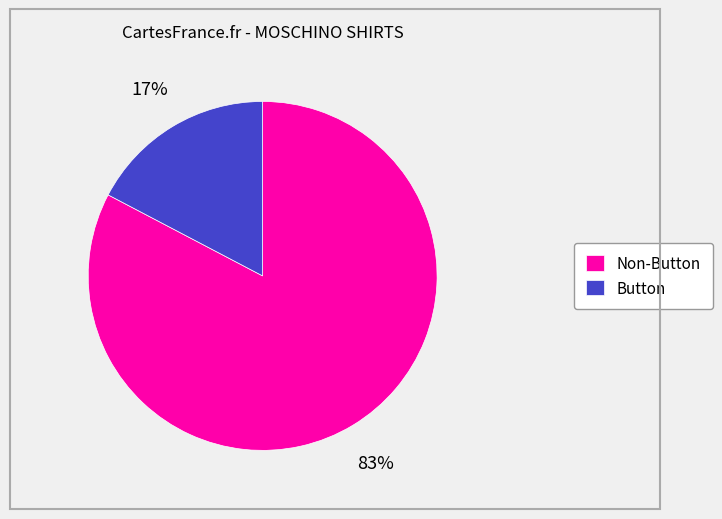

To the nearest percent, what percentage of the pie is Button?

17%